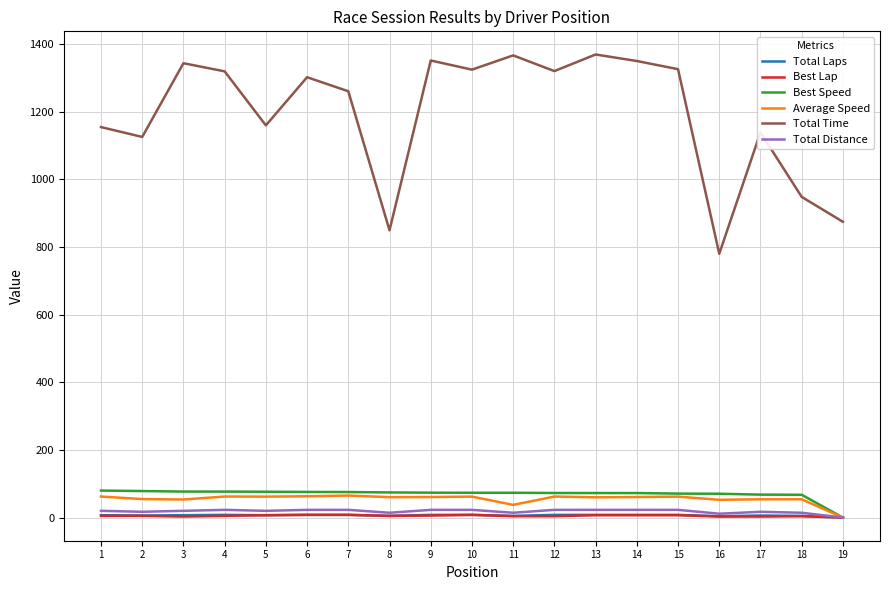

True or false: Total Laps and Total Time cross at least once.

False